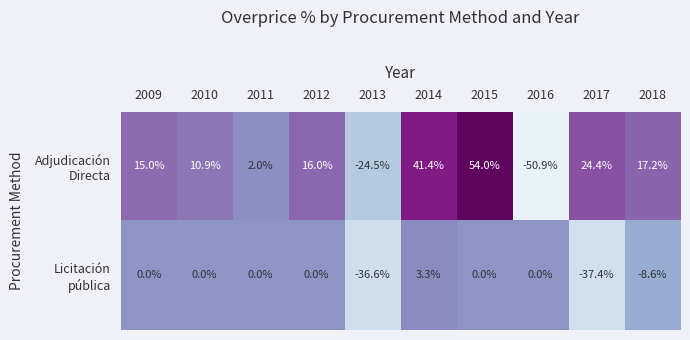

What is the total value across all series at 2015?

54.0